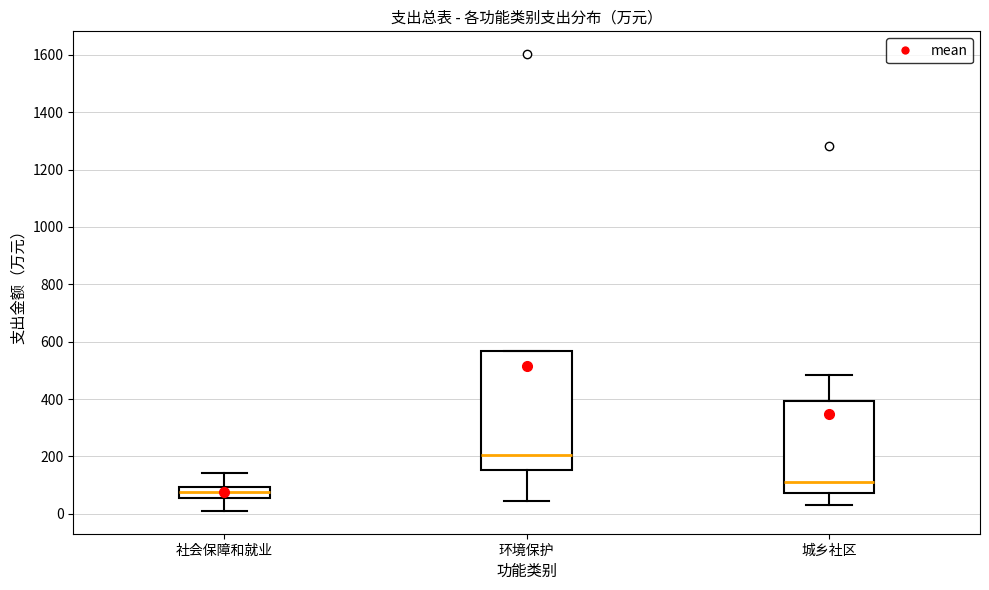

Where is the lower edge of the box for 社会保障和就业 on the y-axis? The values are not printed on the chart, so give them approximately, as read against the axis.

60